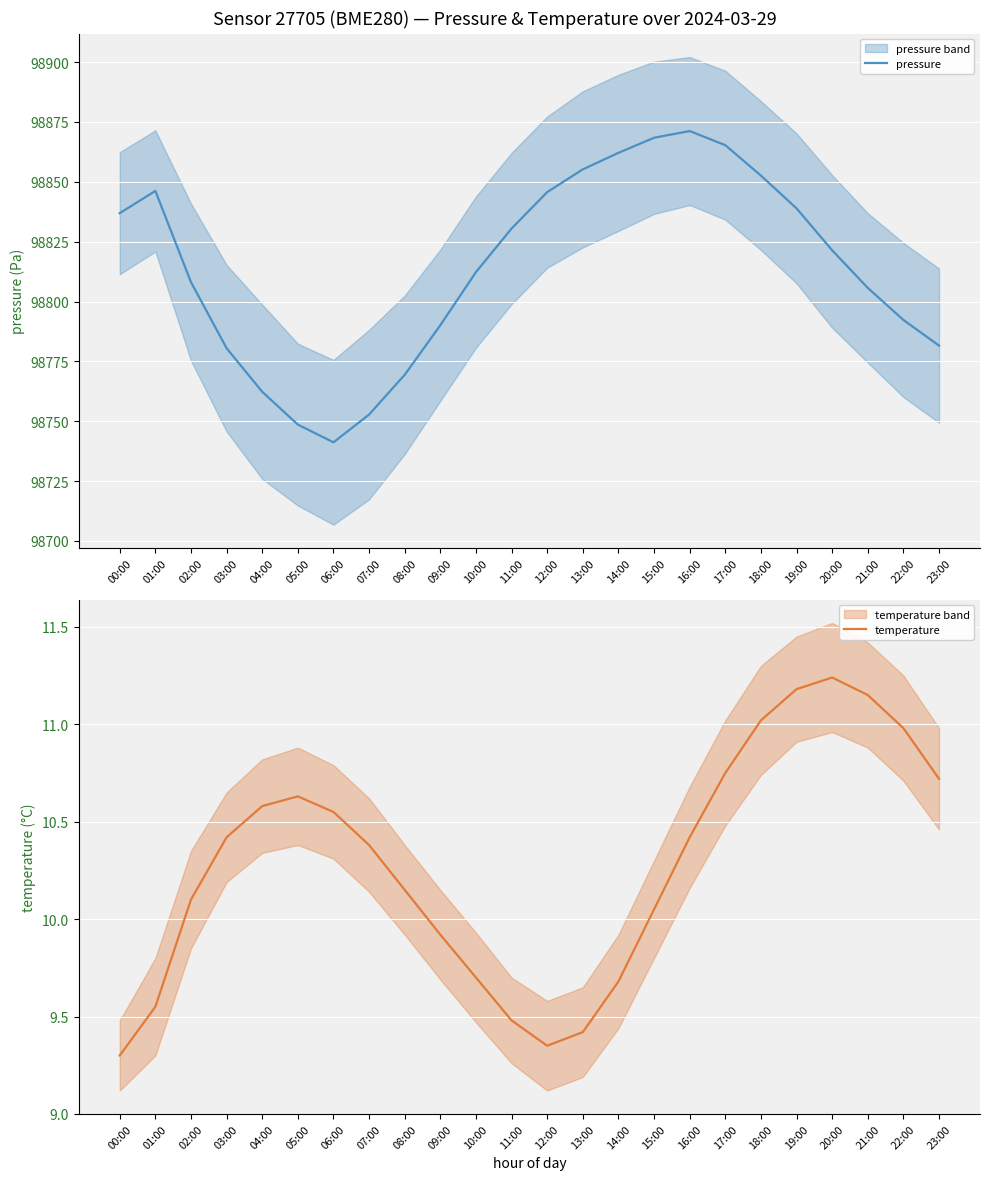

What is the approximate value of pressure at 08:00?

98769.4